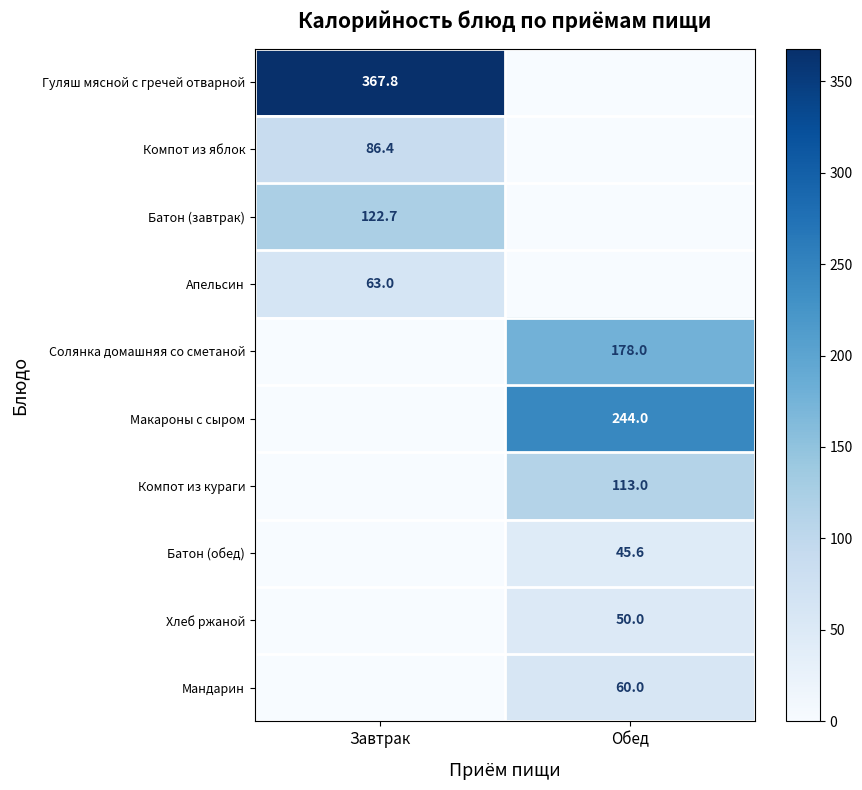

The value of Мандарин at Обед is 60.0. True or false?

True